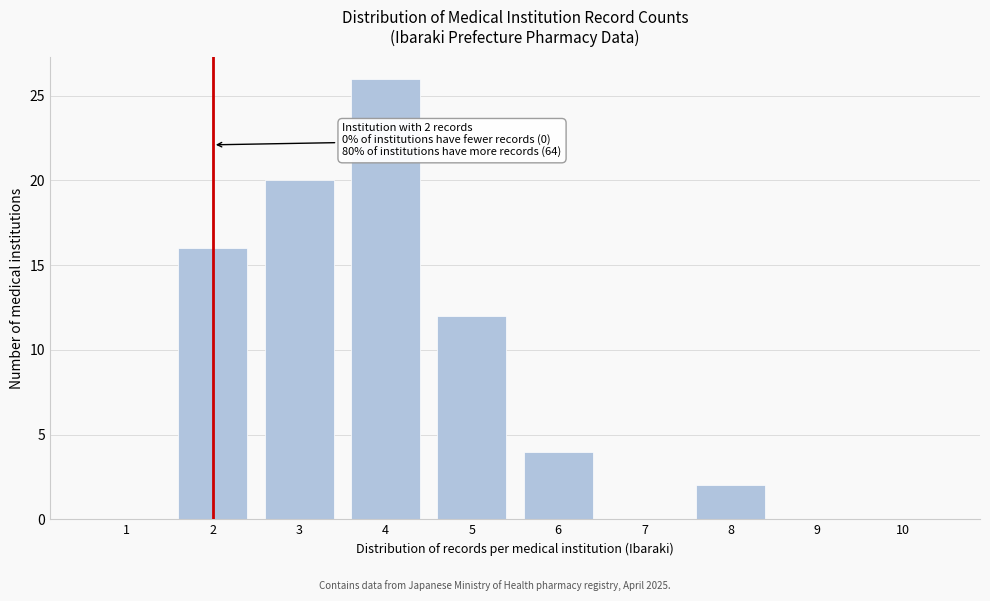

Reading left to right, extract all data points from this chart.

1=0	2=16	3=20	4=26	5=12	6=4	7=0	8=2	9=0	10=0